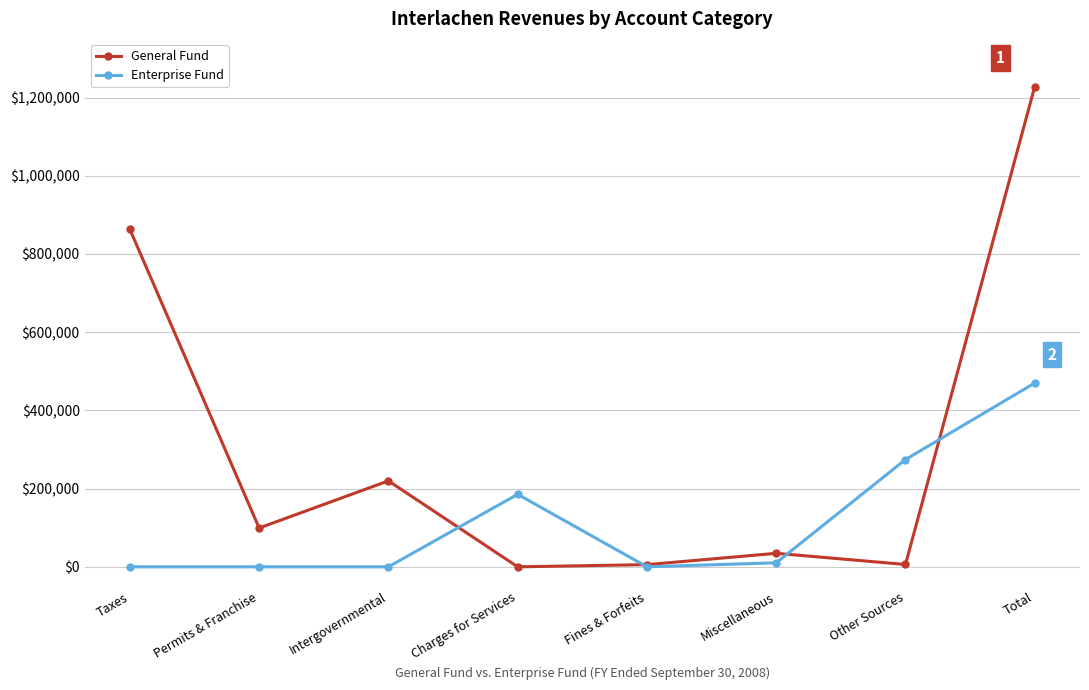

True or false: General Fund has more than 2 interior local peaks.

False